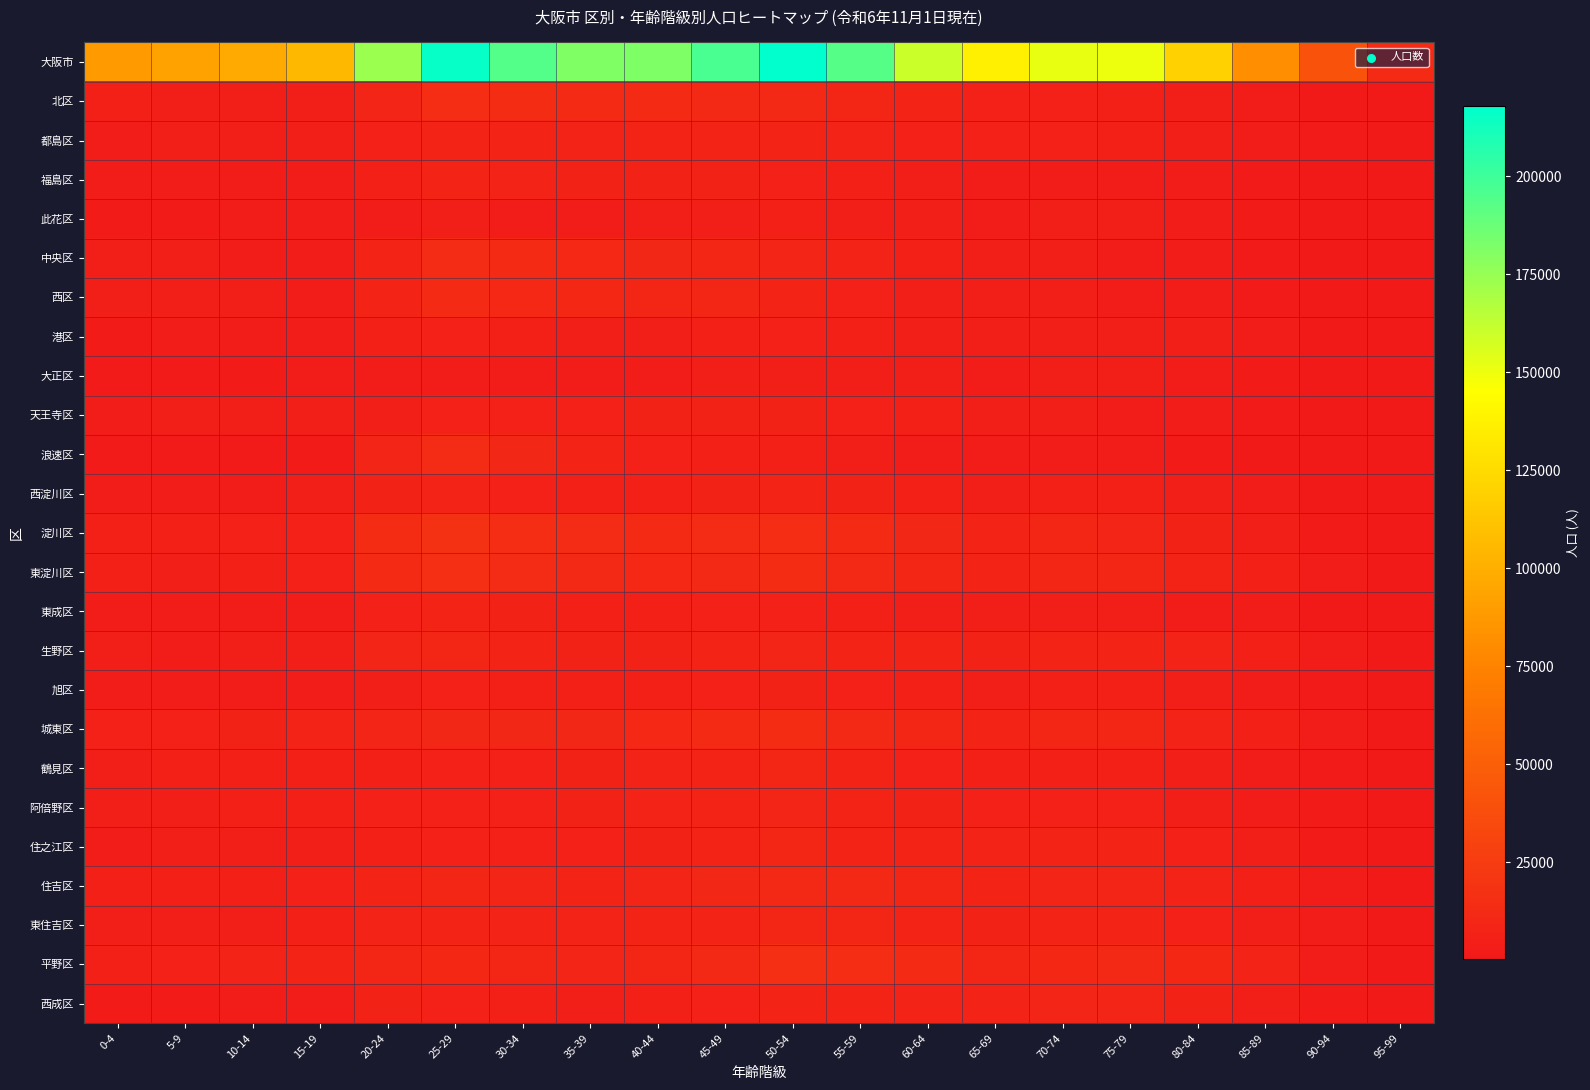

Which has a higher value, 50-54 or 35-39?

50-54